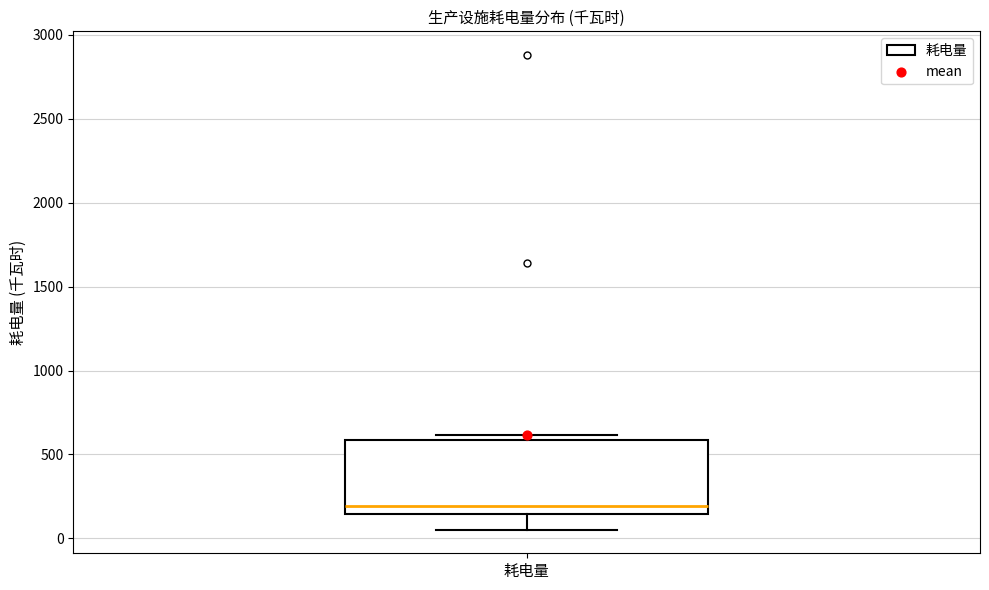

Where is the upper edge of the box for 耗电量 on the y-axis? The values are not printed on the chart, so give them approximately, as read against the axis.

600